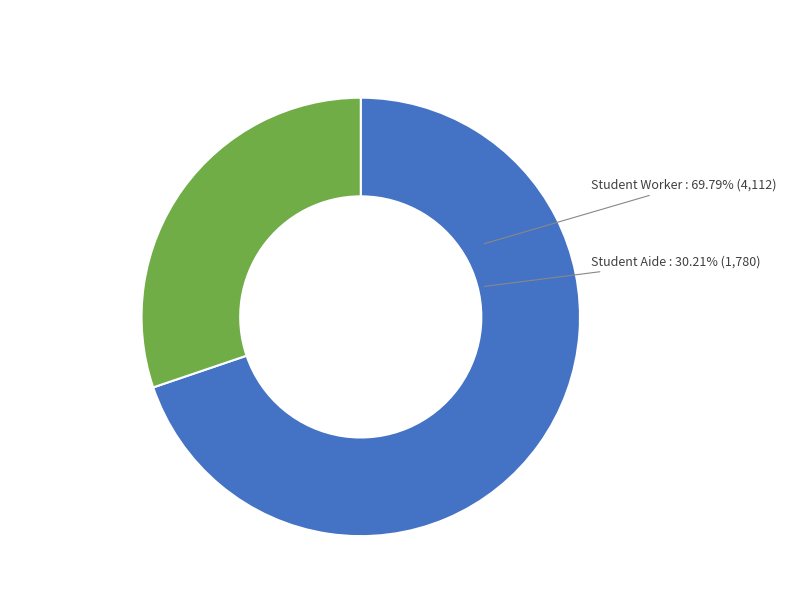

To the nearest percent, what is the average slice percentage?

50%